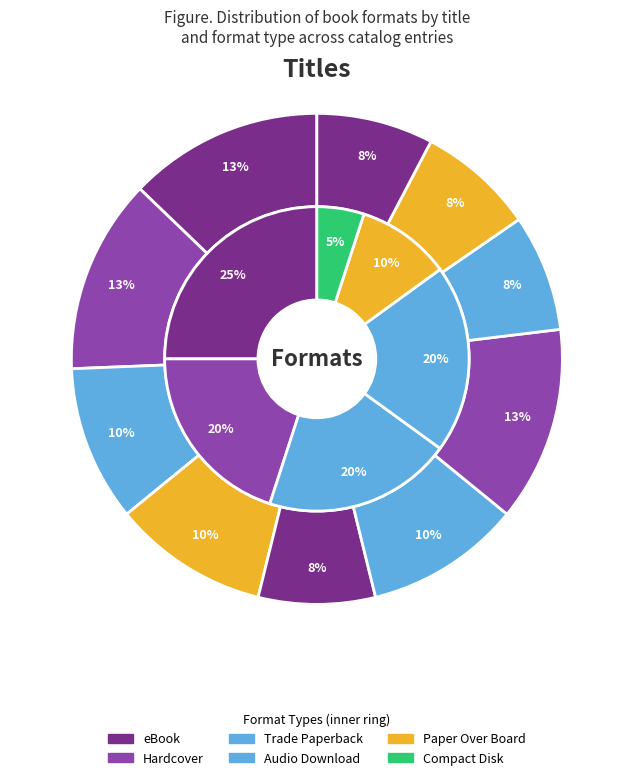

Is there any slice that represents more than half of the pie?

No